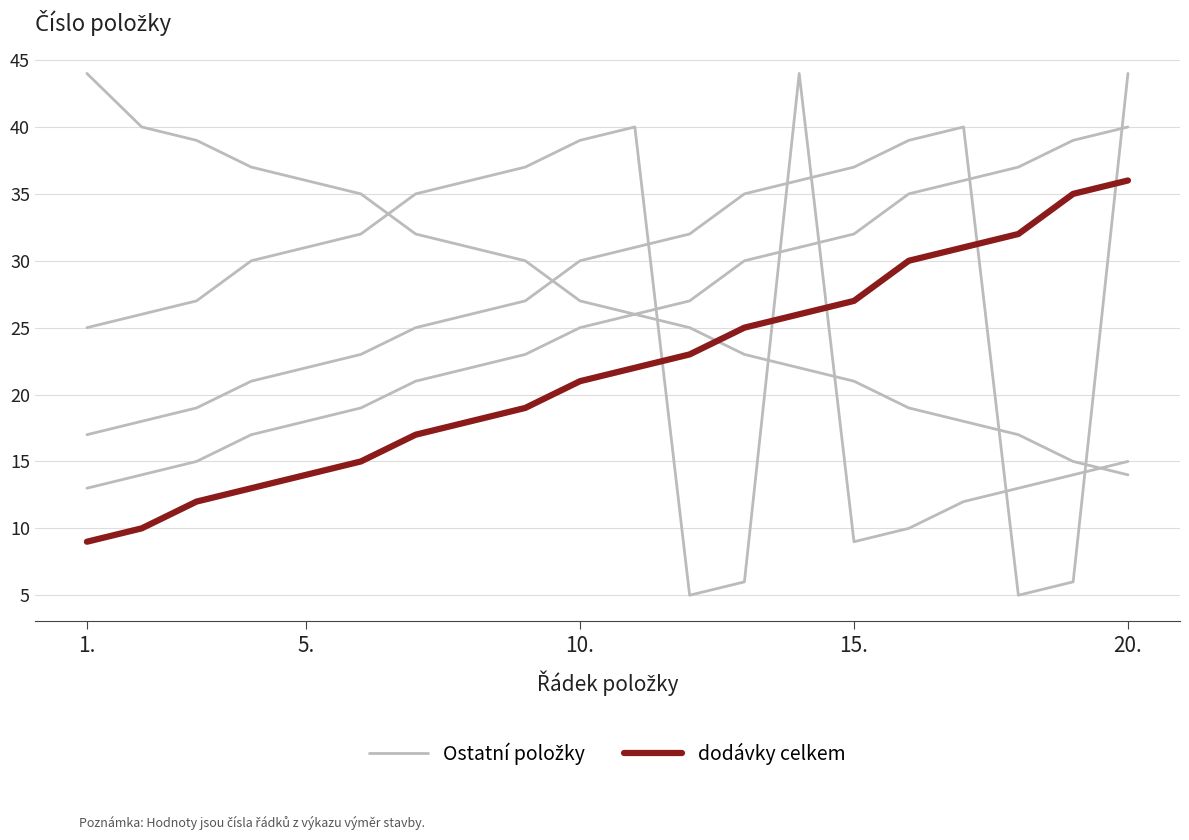

True or false: dodávky celkem has more than 1 points higher than both neighbors.

False